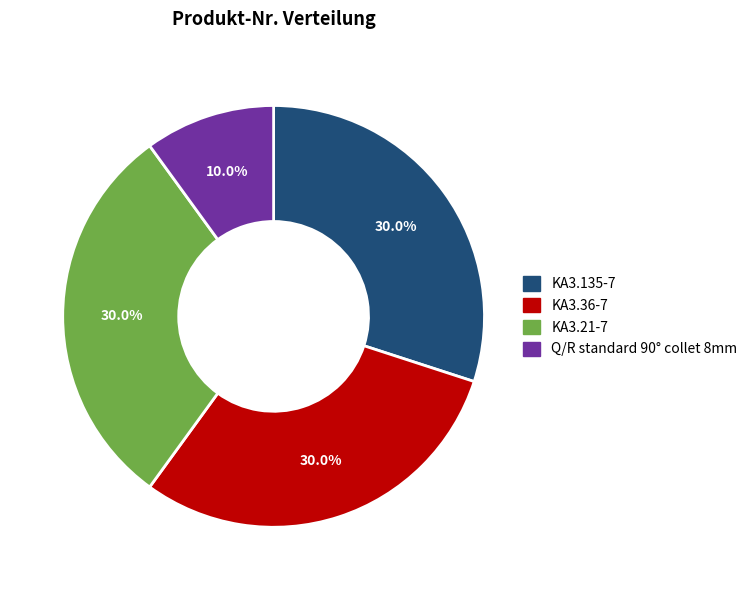

Count the number of slices in the pie.

4